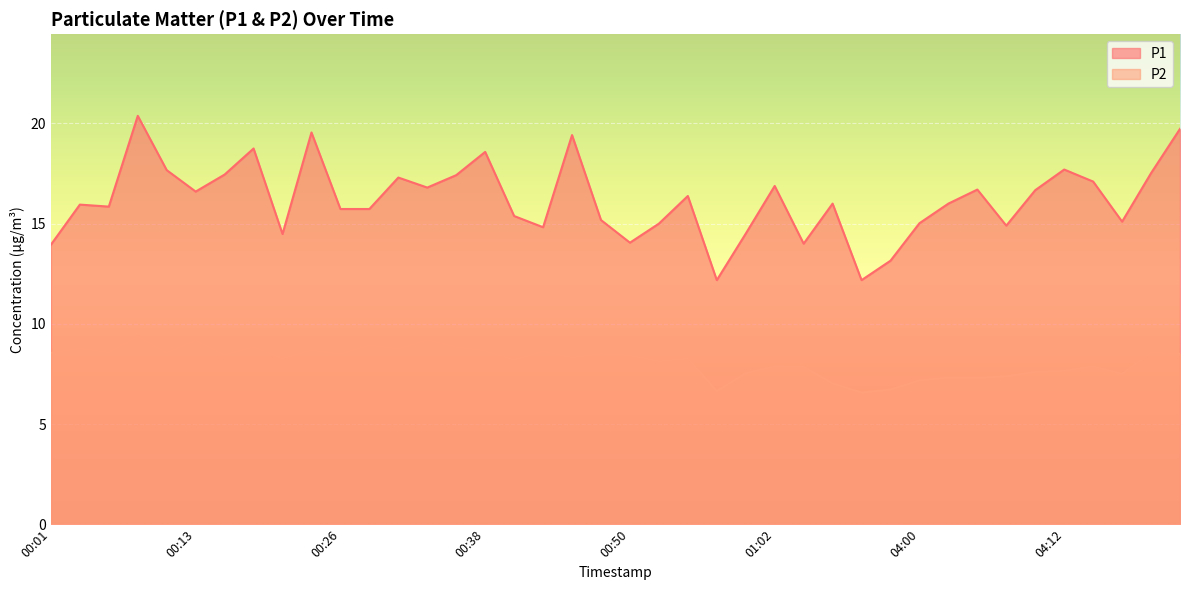

Where does the P1 series first go above 16?

00:08